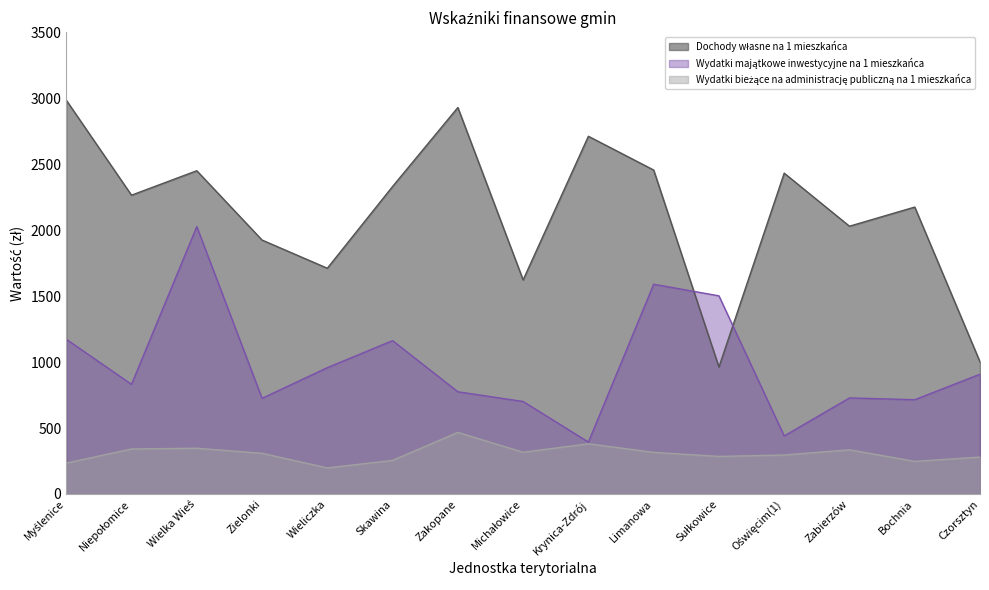

Is it true that Wydatki bieżące na administrację publiczną na 1 mieszkańca equals 380.5 at Krynica-Zdrój?

True